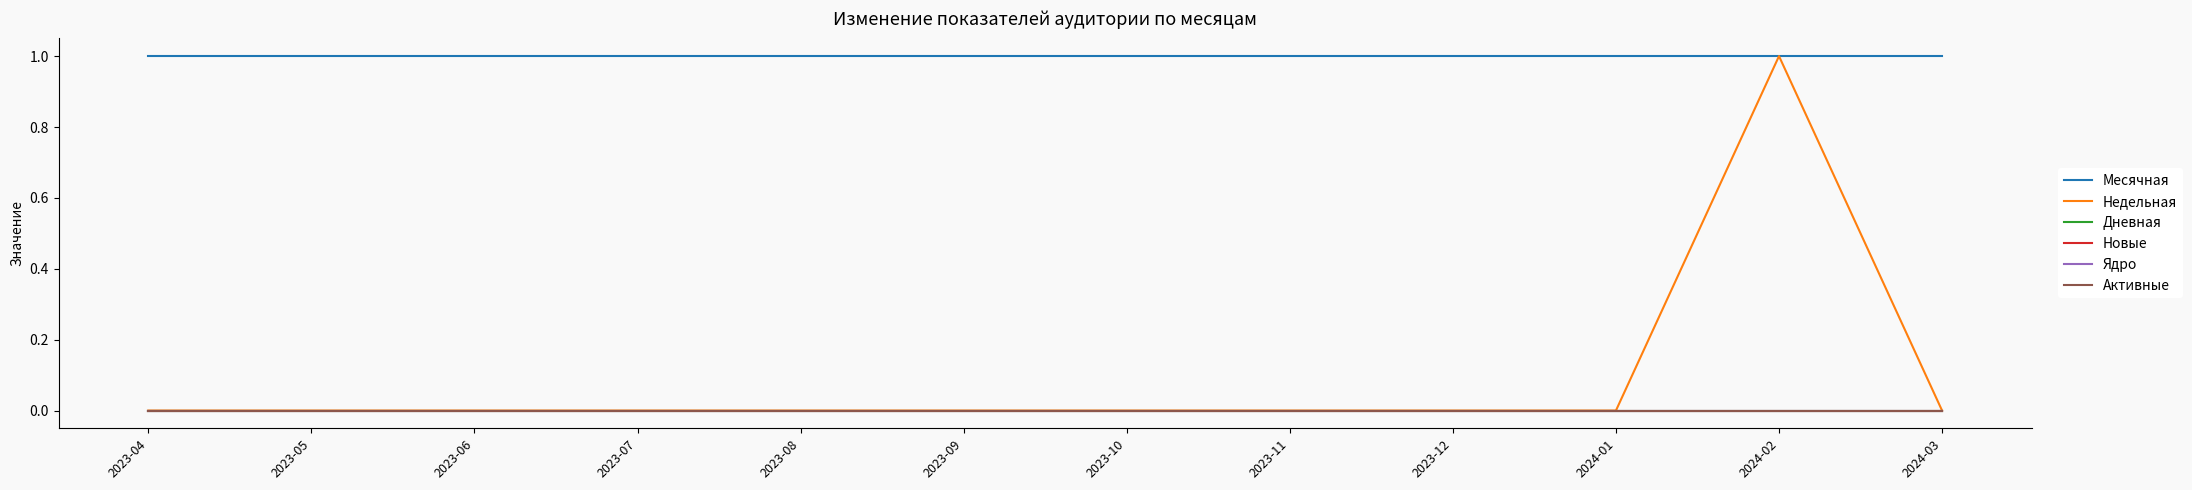

Which series has the widest spread of values?

Недельная